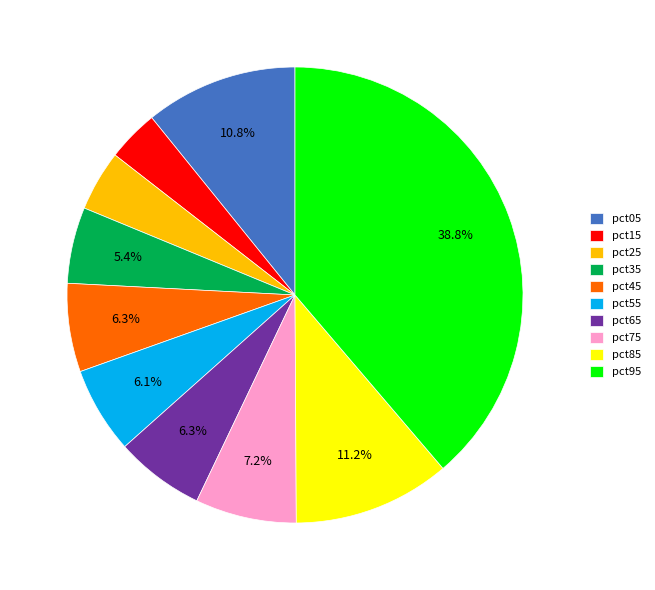

Which has a higher value, pct05 or pct65?

pct05